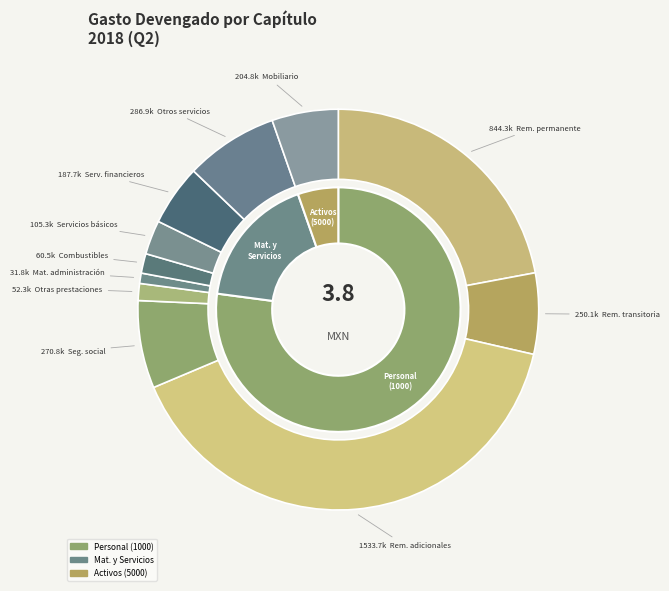

Does any single category account for the majority?

No